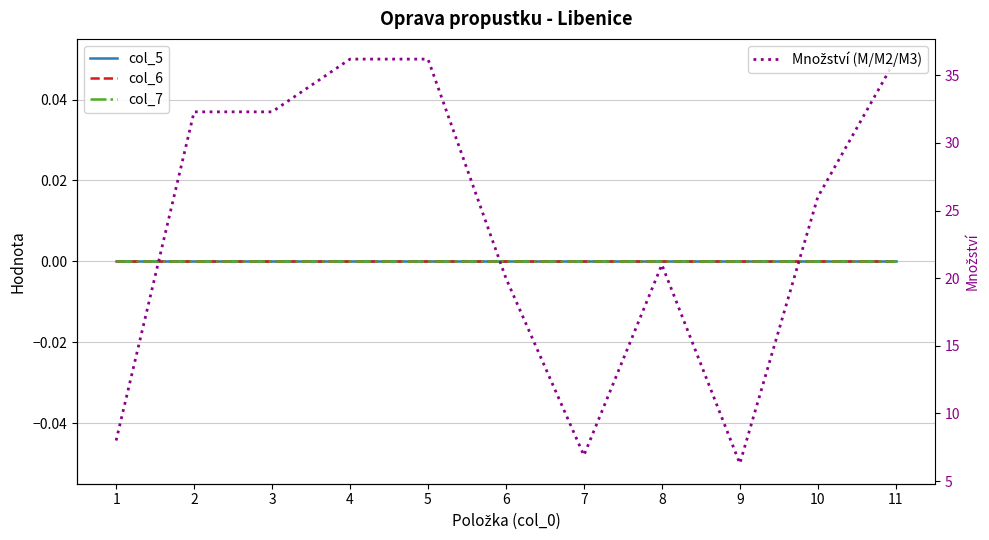

What is the total value across all series at 10?

26.0